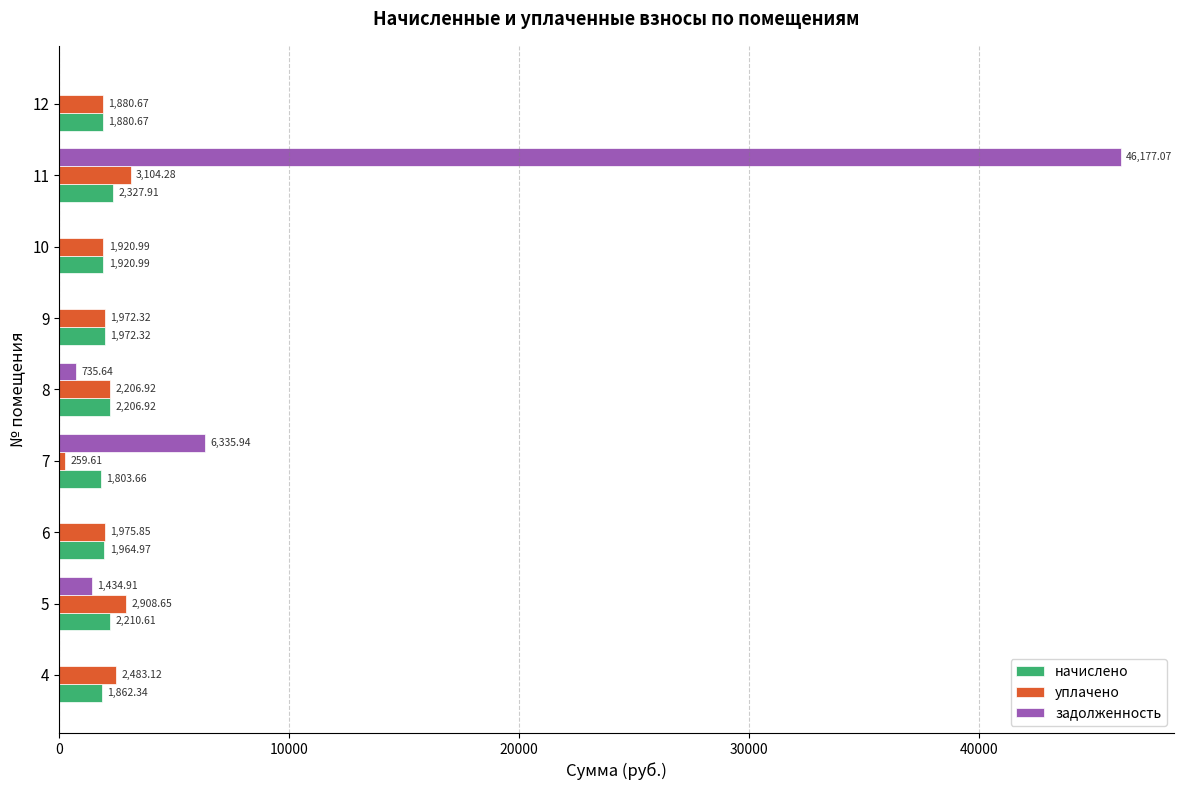

Is the value of начислено at 5 greater than the value of задолженность at 12?

Yes